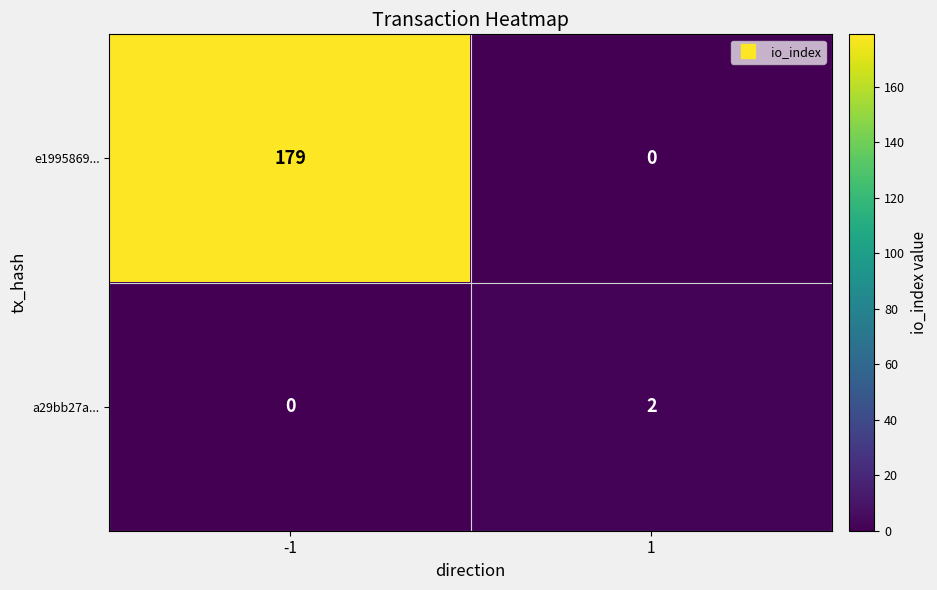

What is the sum of the e1995869... values at -1 and 1?

179